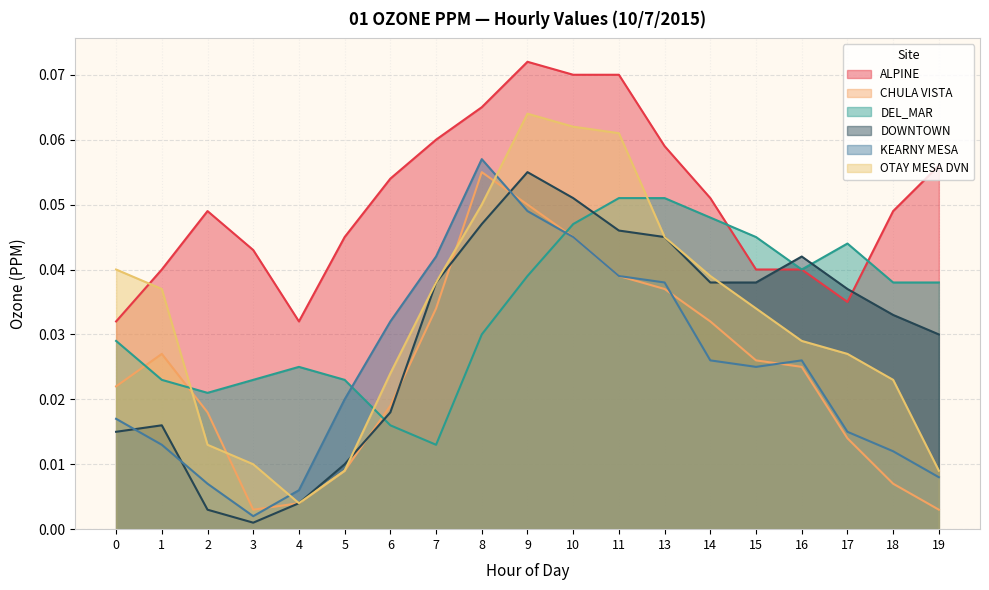

List the series in order of their peak value, highest first.

ALPINE, OTAY MESA DVN, KEARNY MESA, CHULA VISTA, DOWNTOWN, DEL_MAR